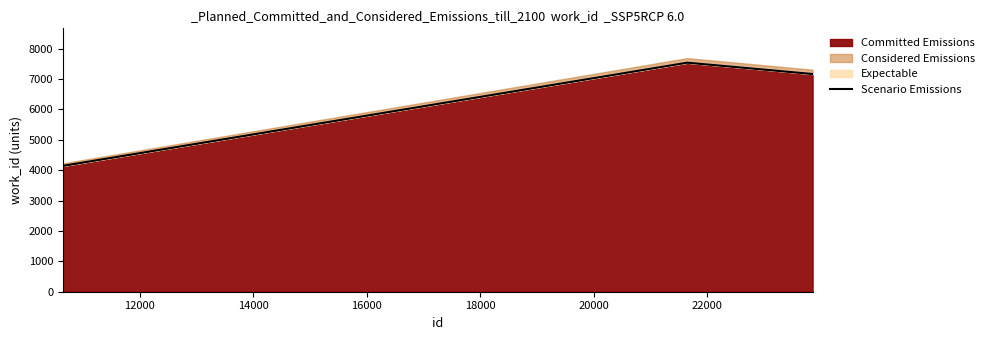

How many interior local peaks (higher than both neighbors) does the data have?

1